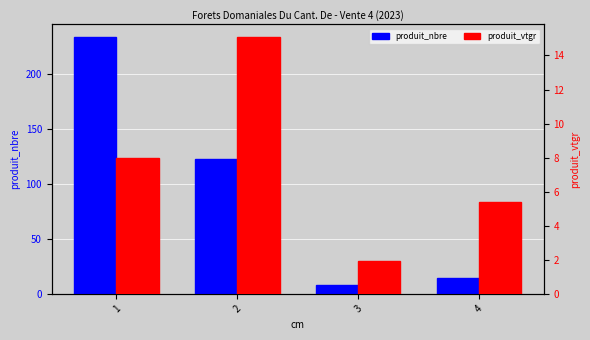

Count the number of data series in this chart.

2